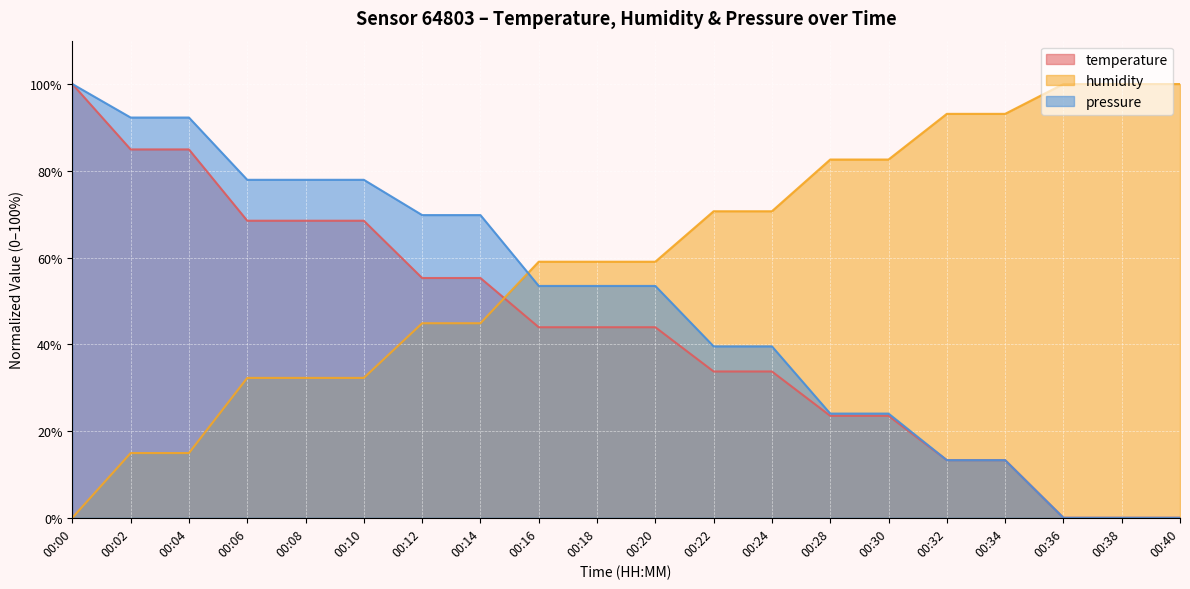

The value of temperature at 00:32 is 17.6. True or false?

False